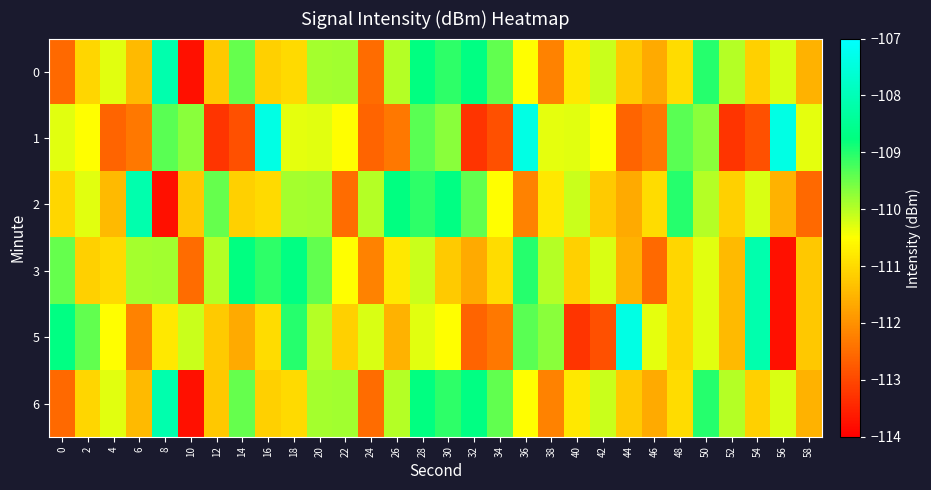

How many distinct data groups are displayed?

6